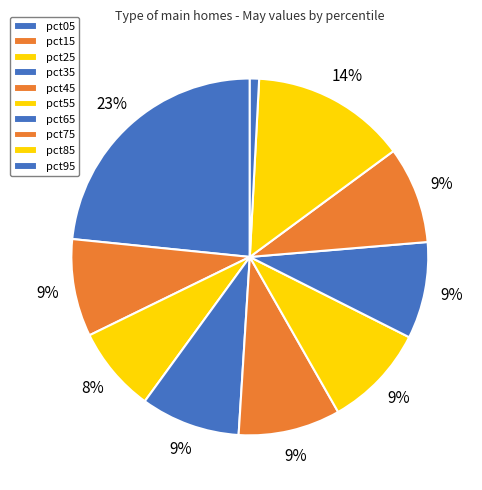

How many segments does this pie chart have?

10